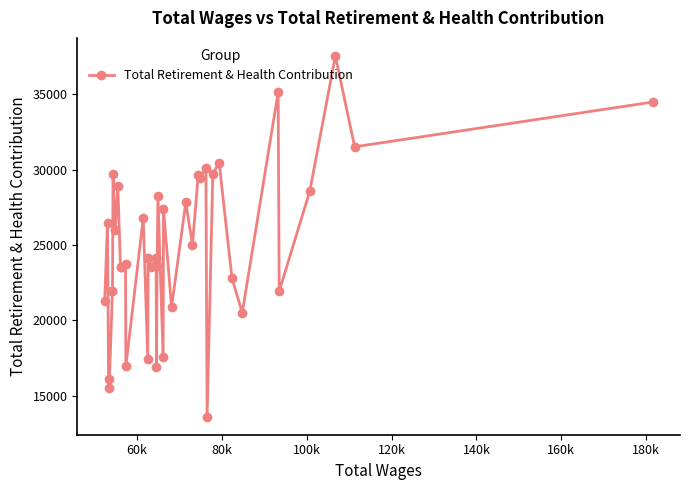

What is the value of the 23rd point from the left?

27394